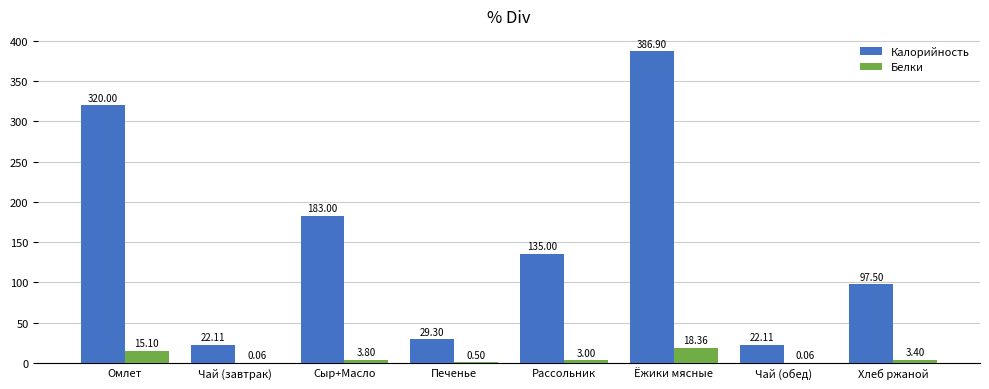

Is the value of Калорийность at Хлеб ржаной greater than the value of Белки at Хлеб ржаной?

Yes